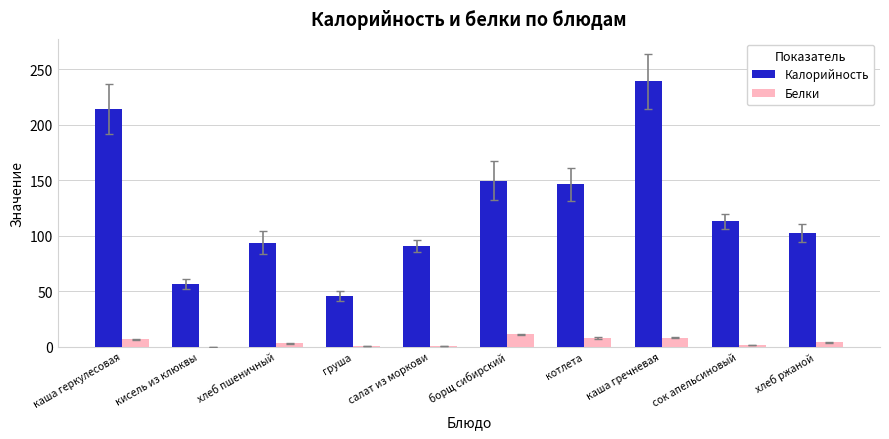

What is the sum of all Белки values?

44.1